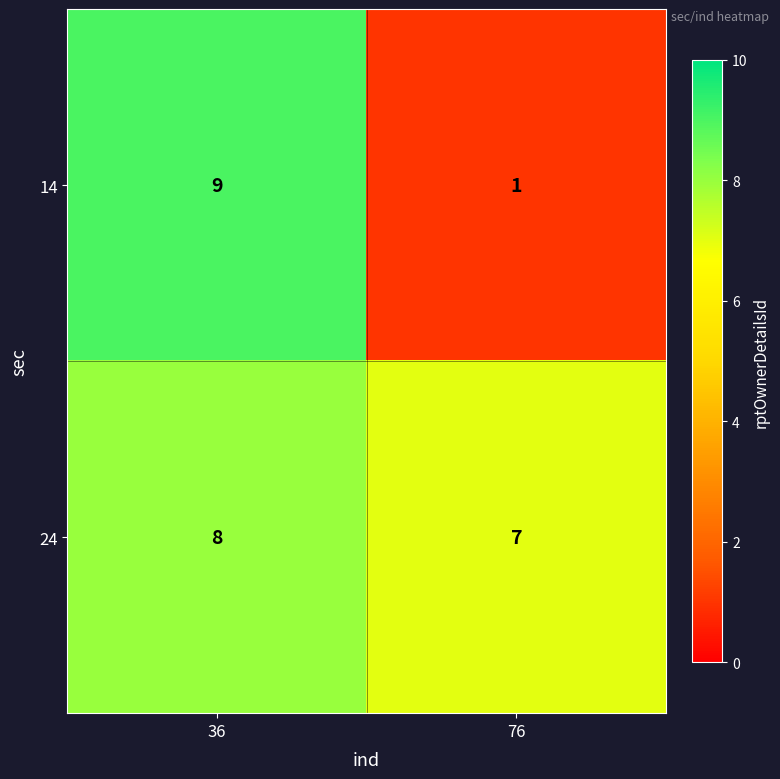

What value does the 24 series have at 76?

7